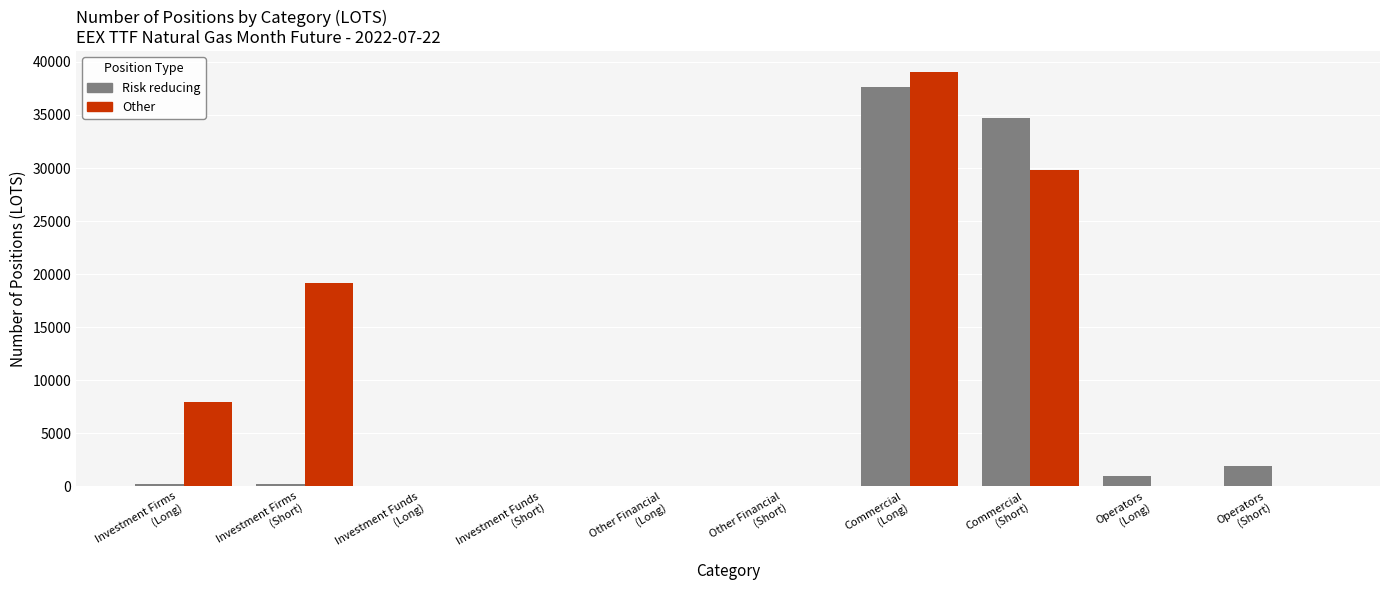

What is the highest value of the Risk reducing series?

37662.0